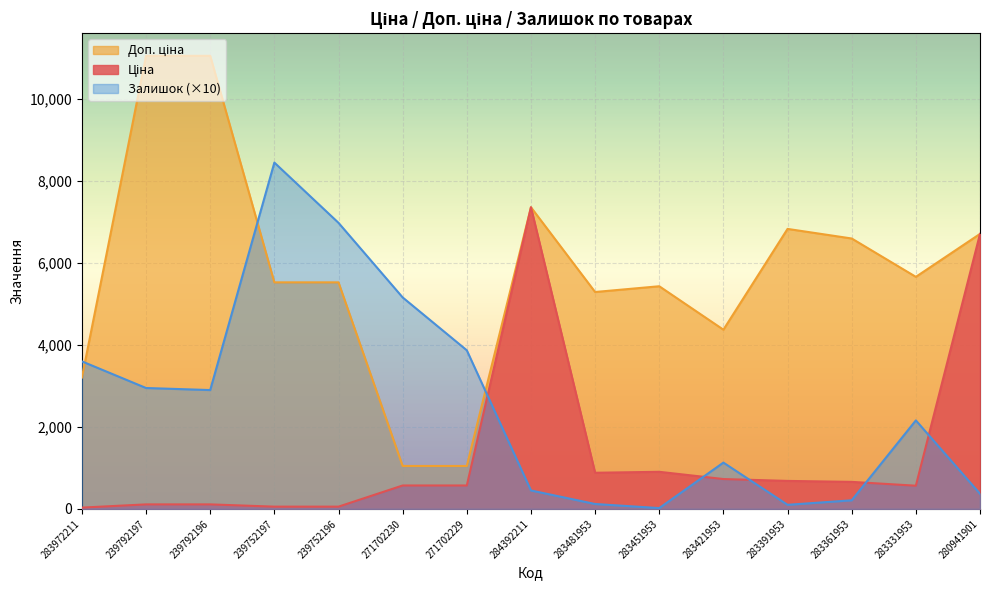

The value of Доп. ціна at 283481953 is 5292.4. True or false?

True